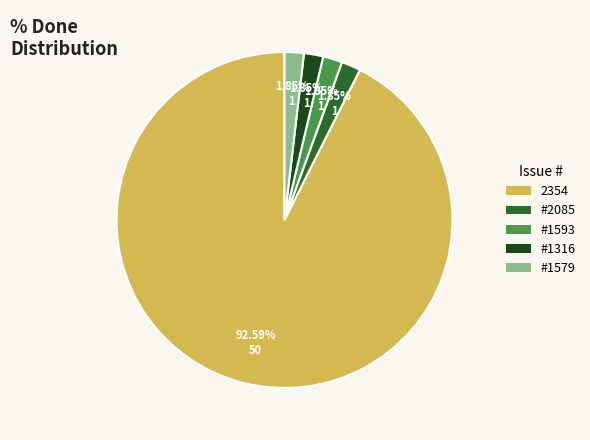

Is there a majority slice in this chart?

Yes